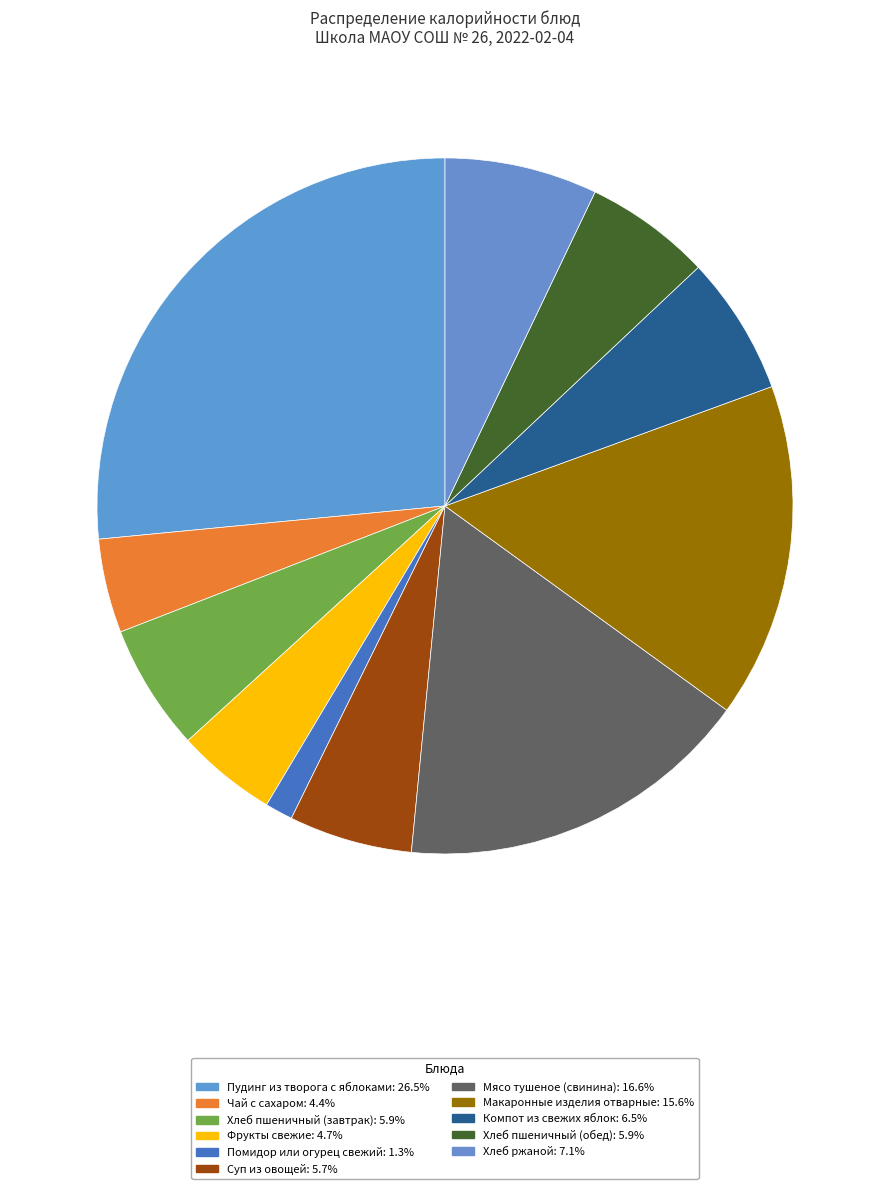

Combined, do Чай с сахаром and Хлеб пшеничный (обед) account for over 50%?

No